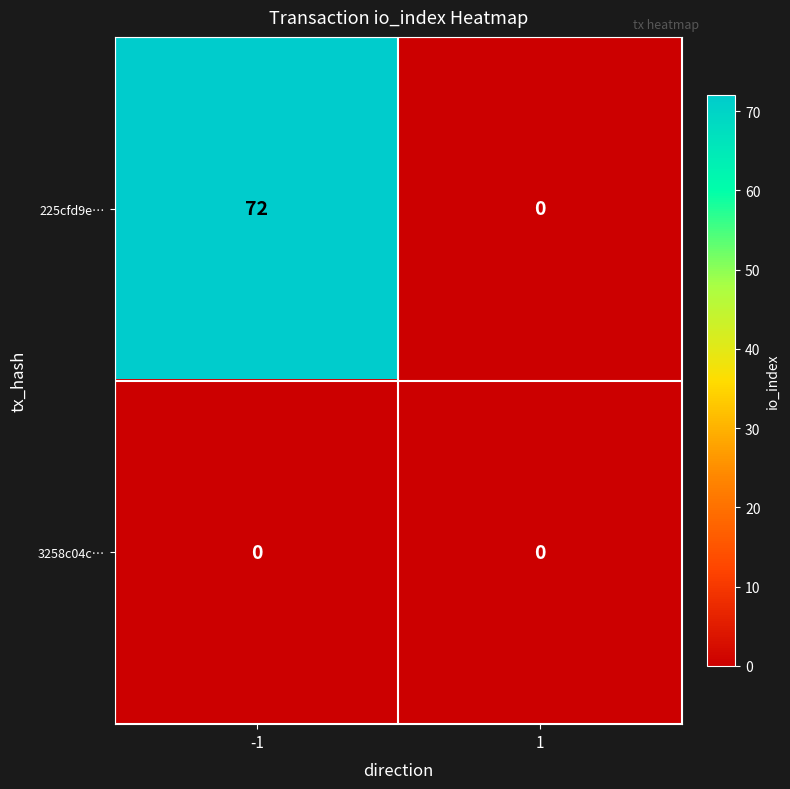

Reading left to right, list all the values displayed in this chart.

225cfd9e…: -1=72	1=0
3258c04c…: -1=0	1=0